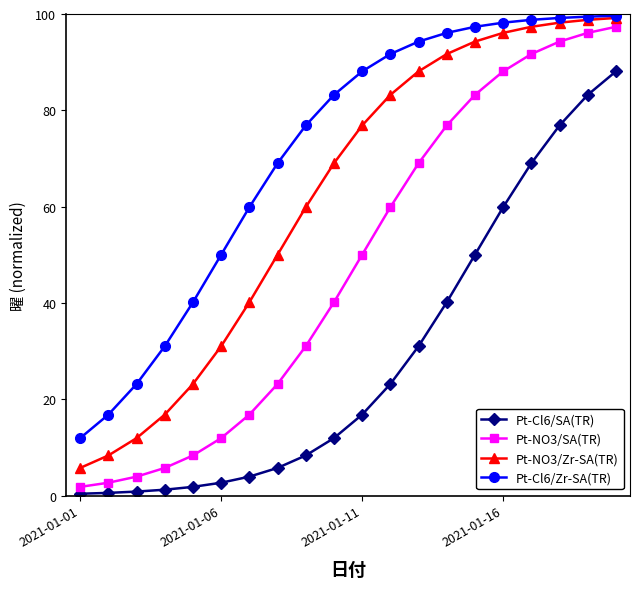

True or false: Pt-Cl6/SA(TR) and Pt-Cl6/Zr-SA(TR) cross at least once.

False